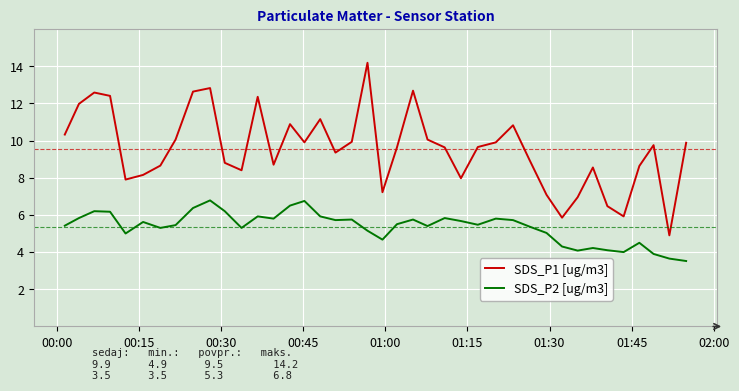

Which series has the widest spread of values?

SDS_P1 [ug/m3]